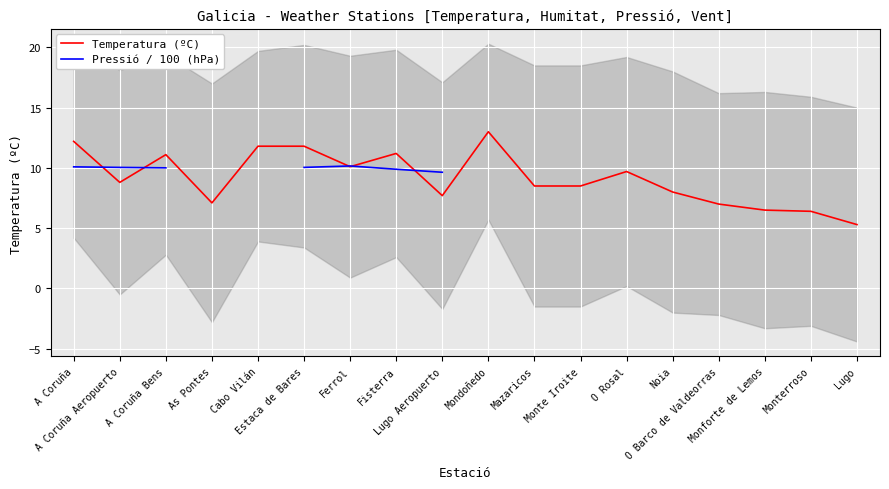

At which label does Pressió / 100 (hPa) reach its peak?

Ferrol